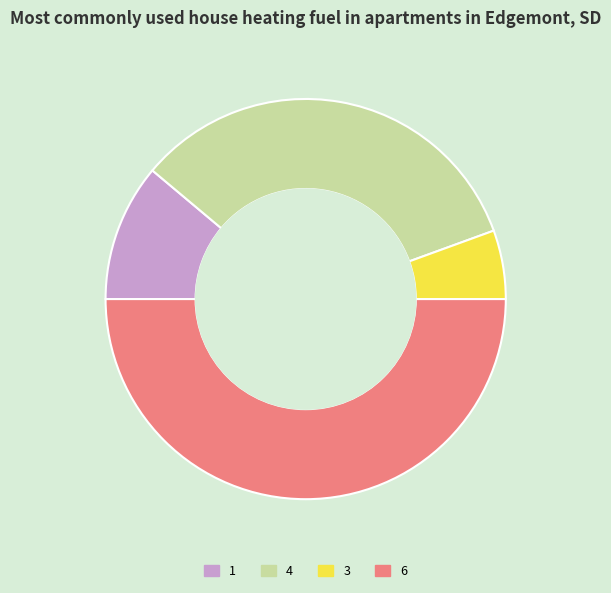

Combined, do 1 and 6 account for over 50%?

Yes